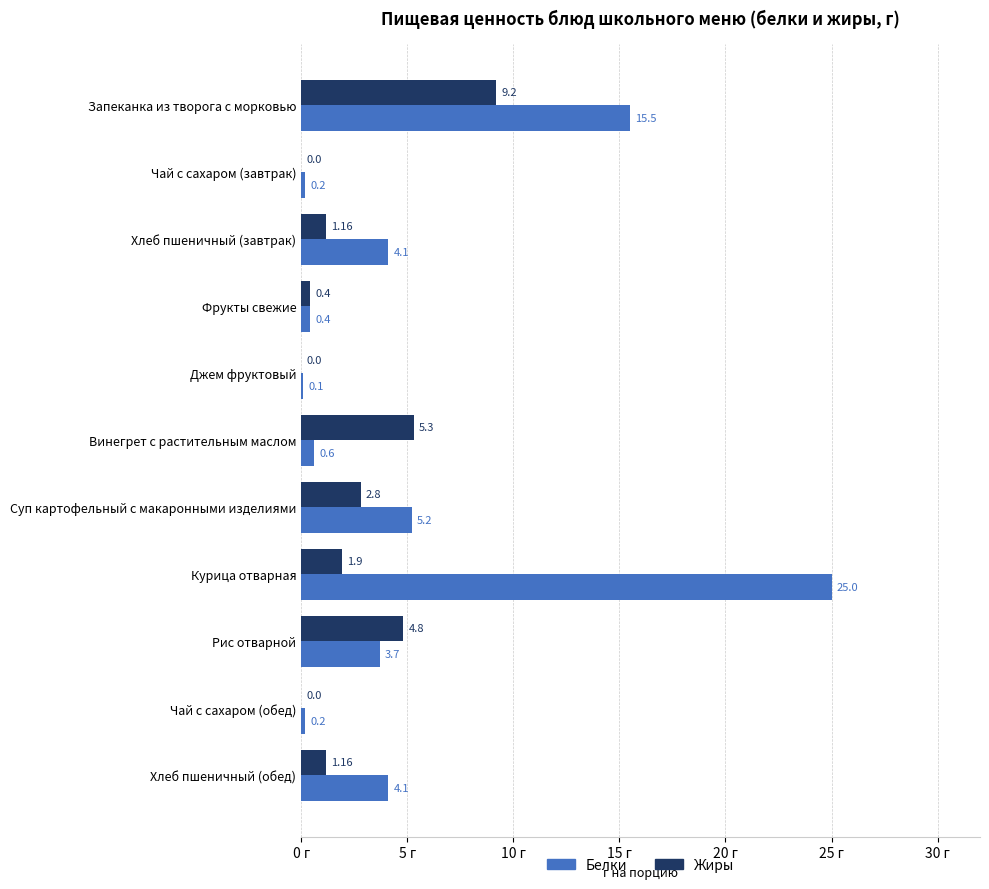

Which series changed the most between Джем фруктовый and Курица отварная?

Белки